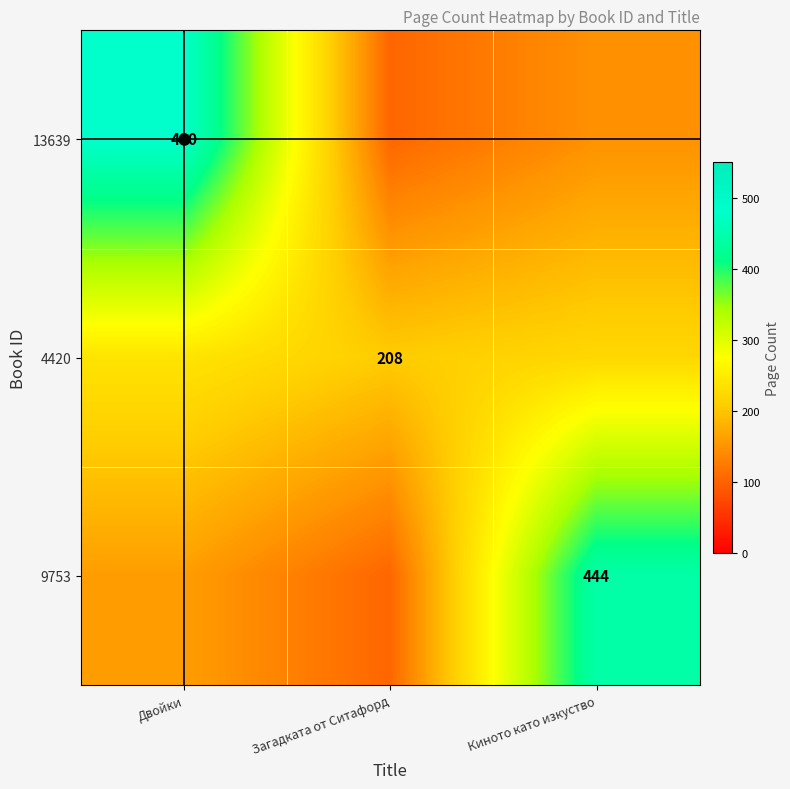

At which label is 4420 closest to 224?

Киното като изкуство